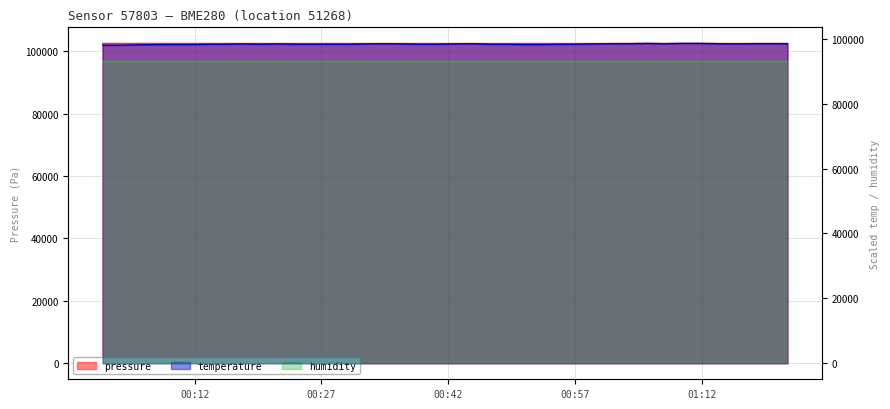

True or false: temperature has more than 2 interior local peaks.

True